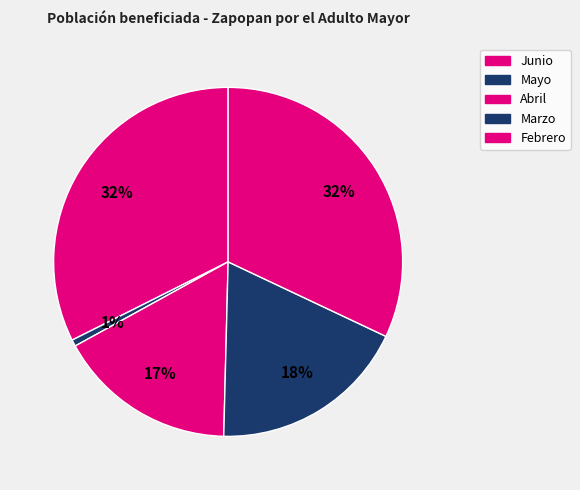

What is the change in value from Abril to Marzo?

+236